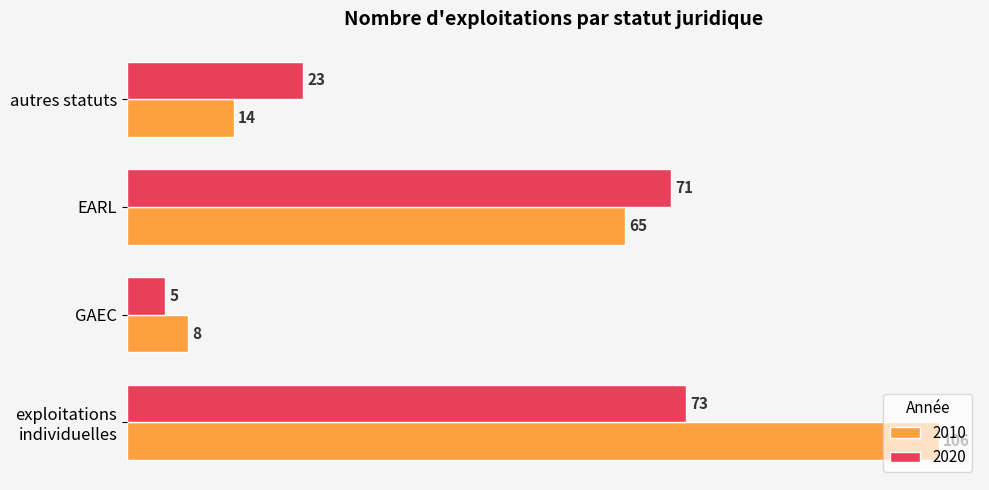

What is the difference between the maximum and minimum values in the 2010 series?

98